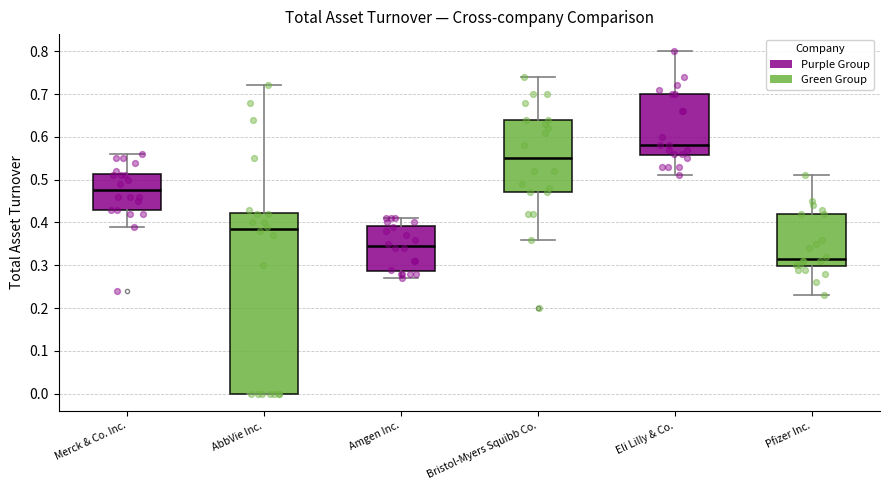

Which box is the tallest, from its lower edge to its upper edge?

AbbVie Inc.